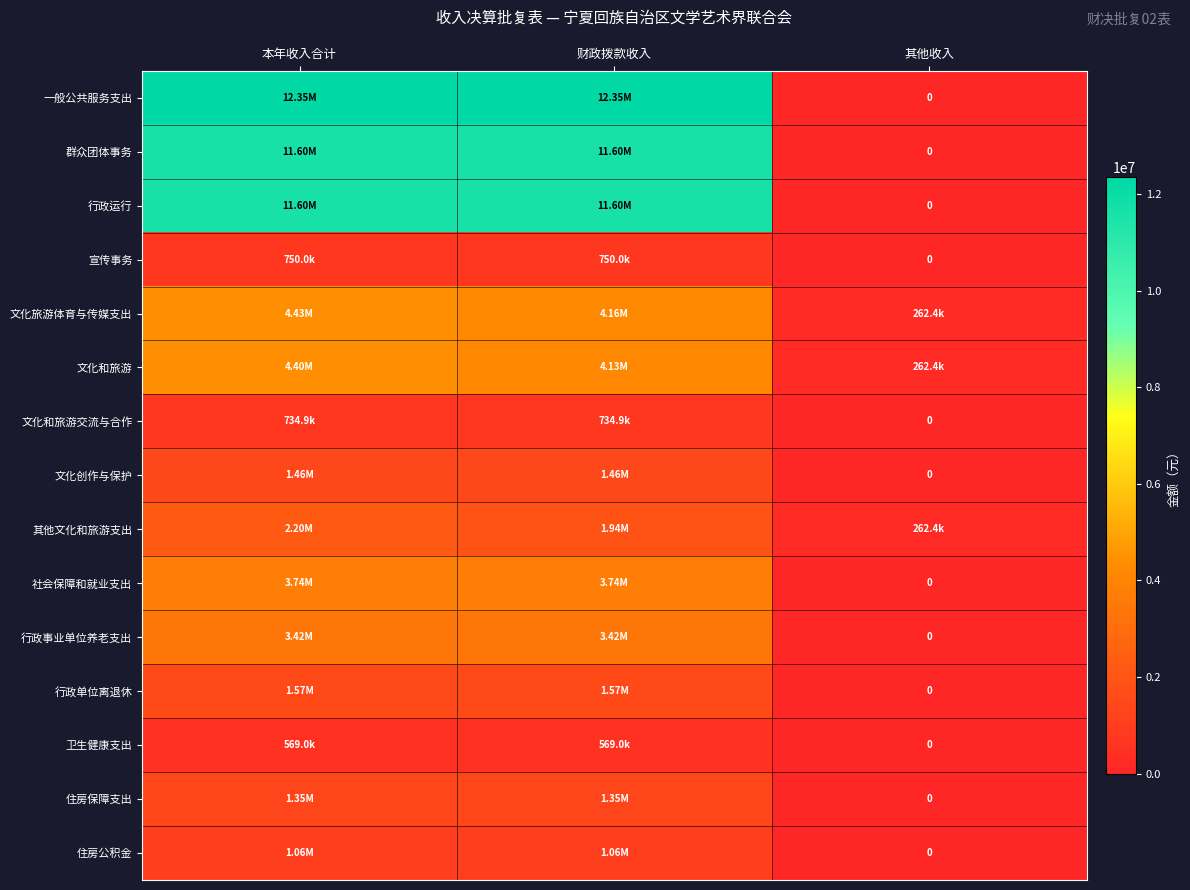

What is the sum of all 其他文化和旅游支出 values?

4404715.9